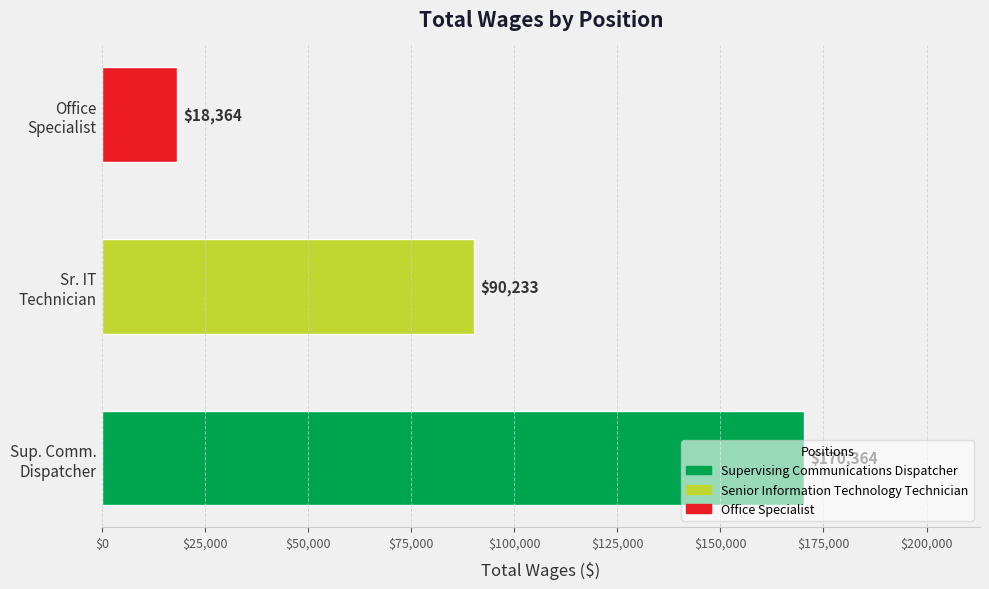

How many values are between 18364 and 170364?

3